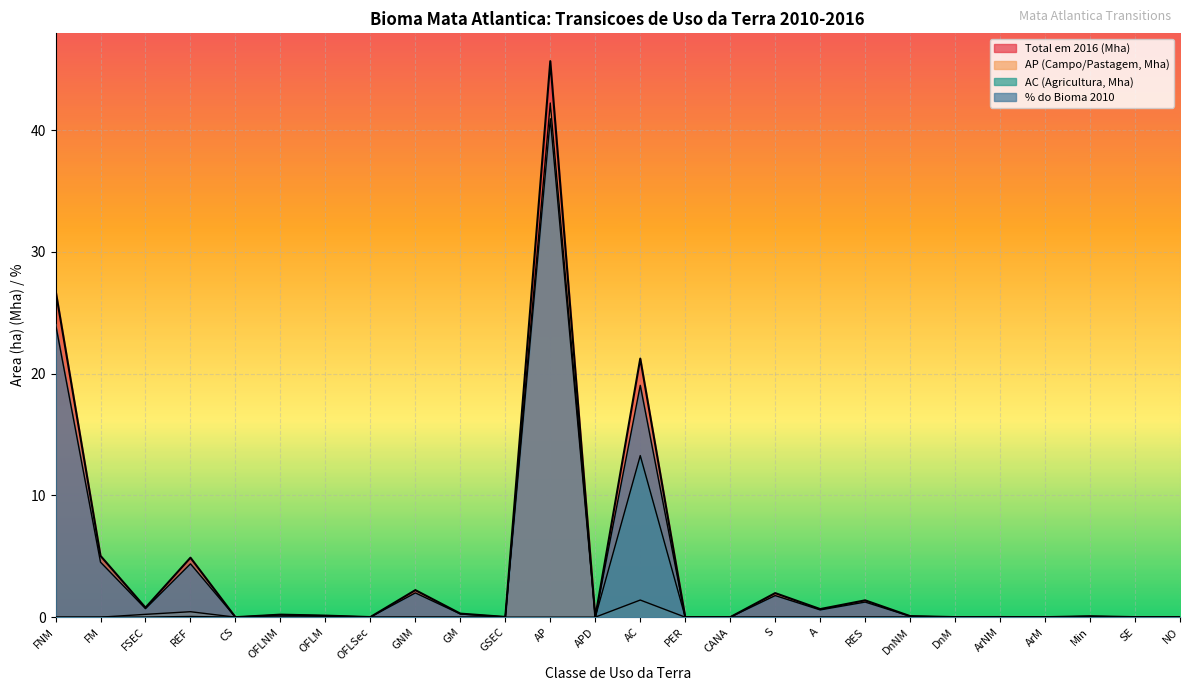

How many series are shown in this chart?

4